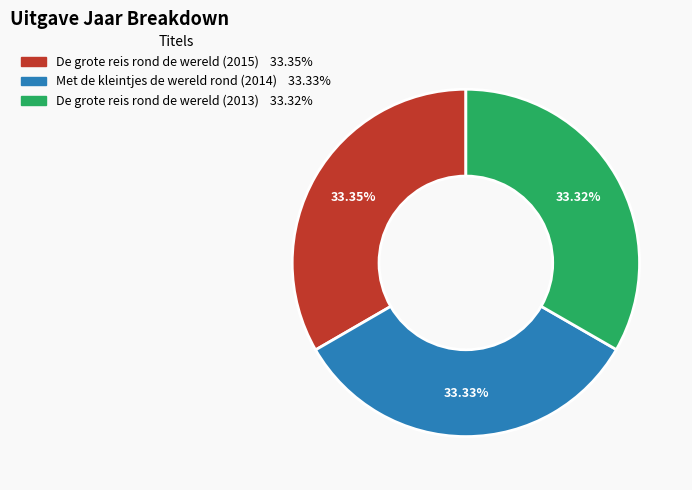

To the nearest percent, what portion does Met de kleintjes de wereld rond (2014) represent?

33%